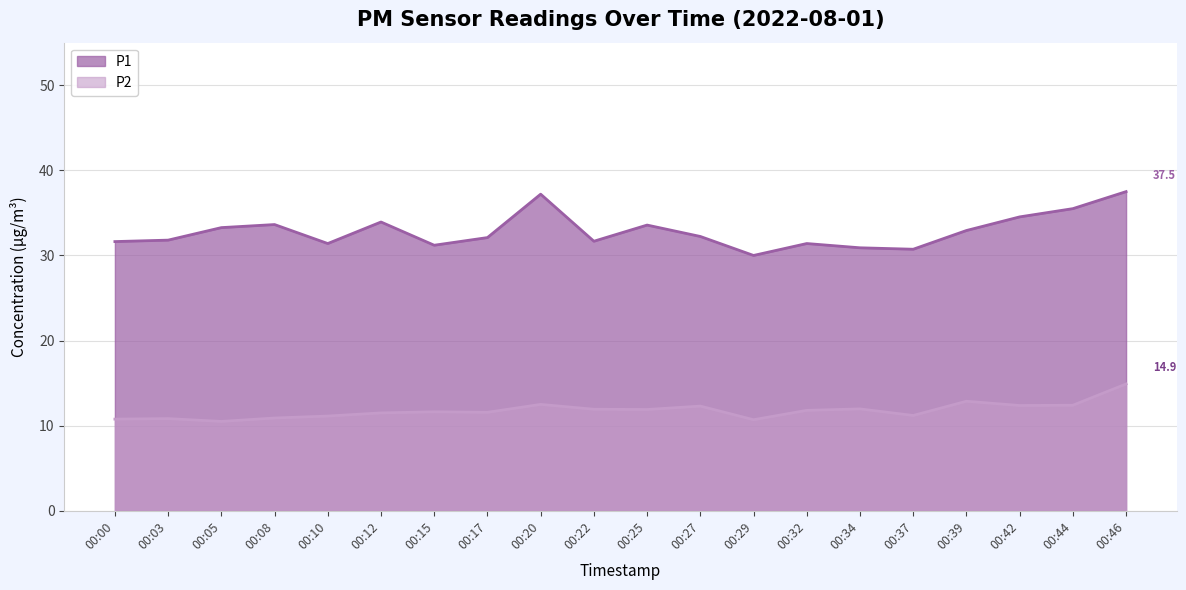

Which category has the lowest value across all series?

00:05